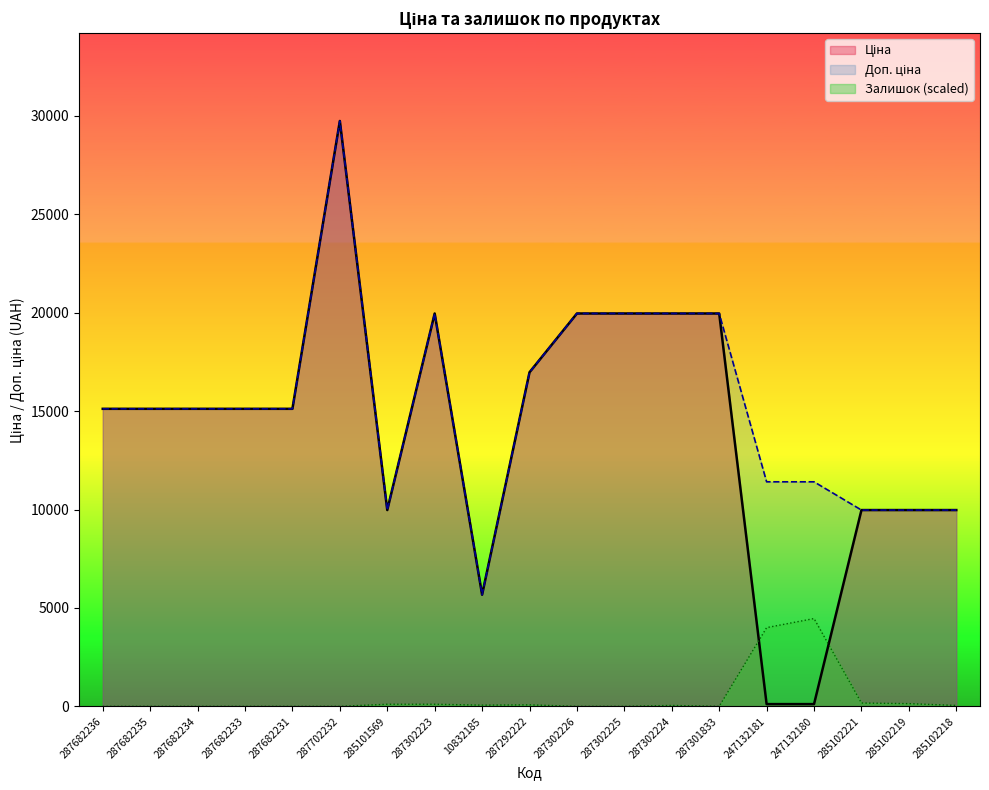

What is the label of the 16th point from the left?

247132180